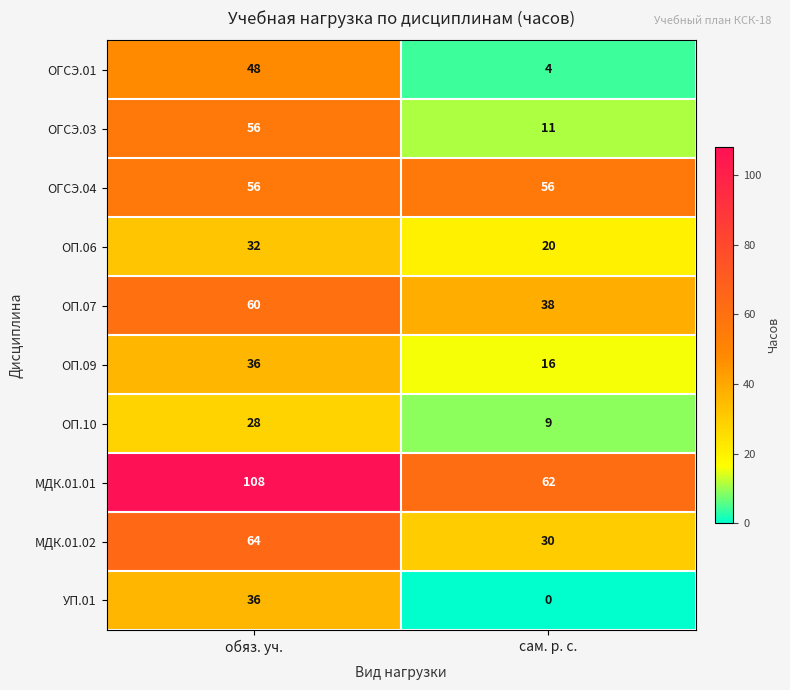

Reading left to right, transcribe all the data shown in this chart.

ОГСЭ.01: 48	4
ОГСЭ.03: 56	11
ОГСЭ.04: 56	56
ОП.06: 32	20
ОП.07: 60	38
ОП.09: 36	16
ОП.10: 28	9
МДК.01.01: 108	62
МДК.01.02: 64	30
УП.01: 36	0